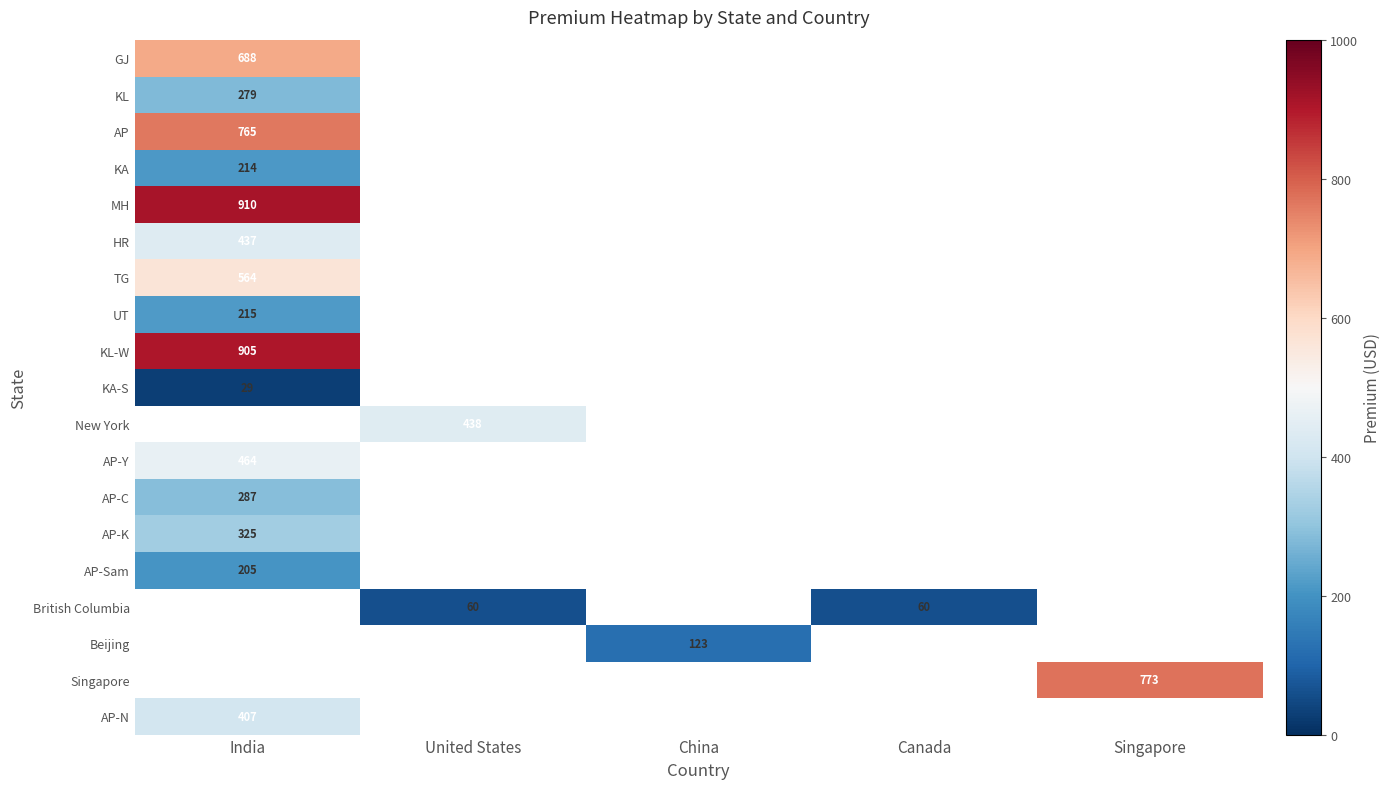

Is it true that AP-C equals 287 at India?

True